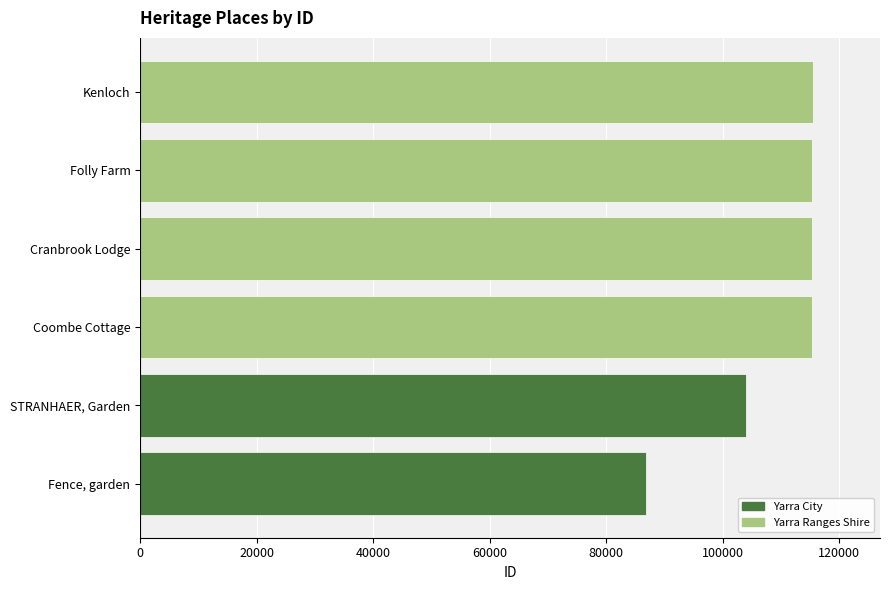

Are the bars horizontal?

Yes